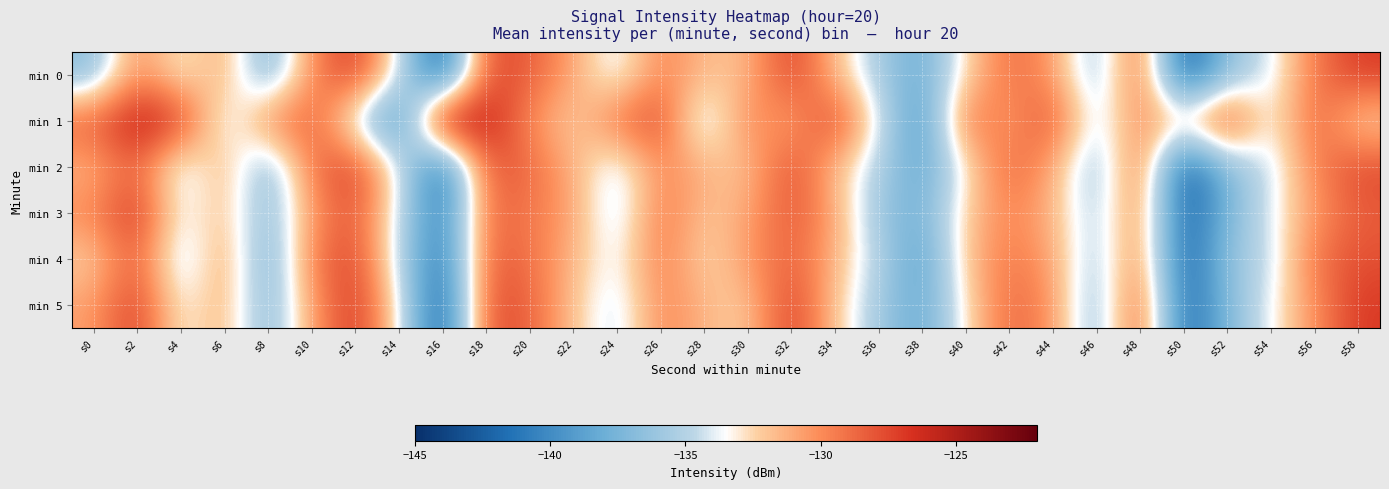

Which series has the widest spread of values?

min 1